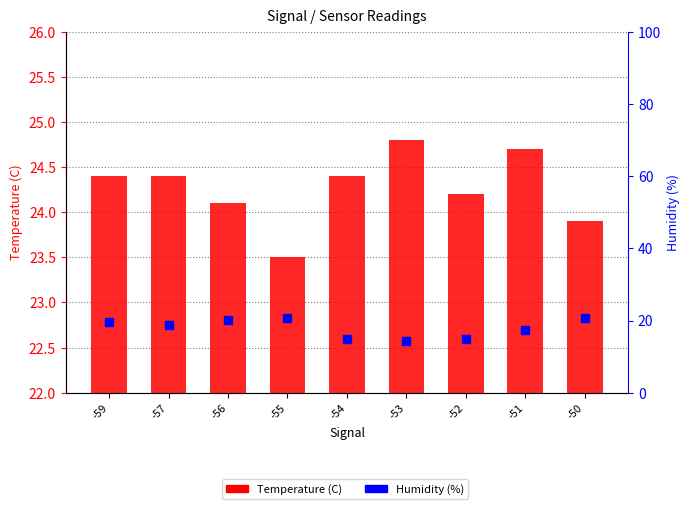

Which series has the widest spread of Y values?

Humidity (%)